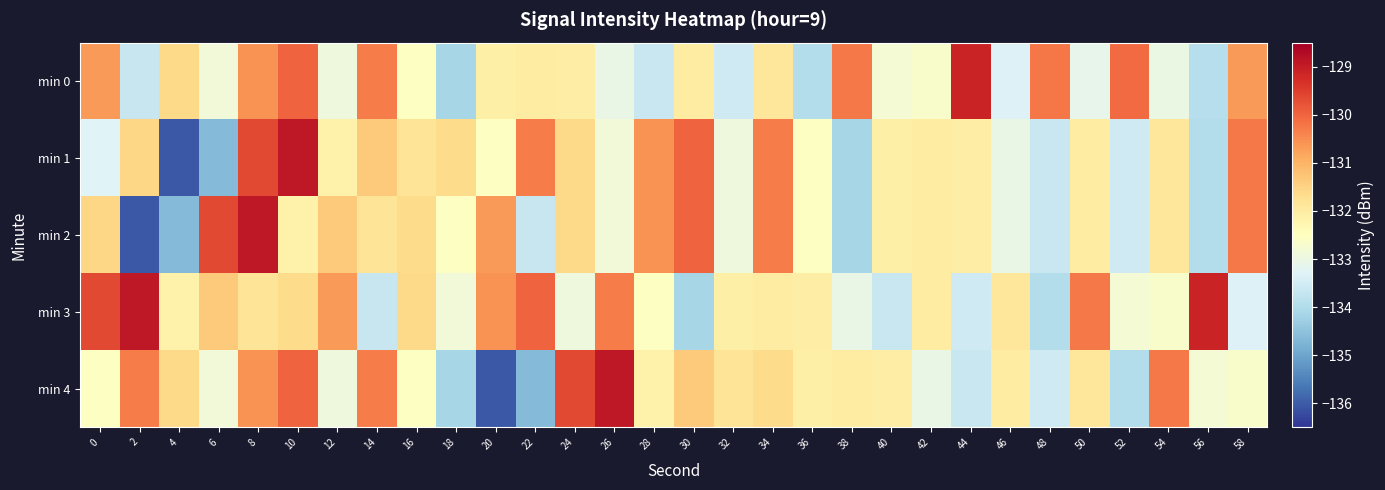

Rank the series by their maximum value, from lowest to highest.

min 0, min 1, min 2, min 3, min 4